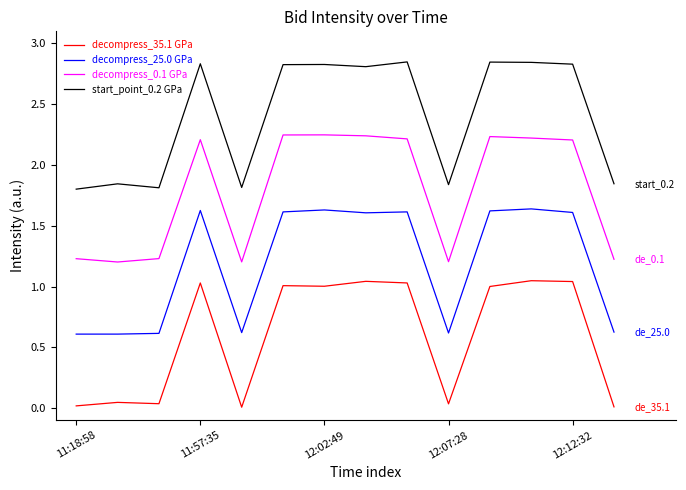

True or false: start_point_0.2 GPa and decompress_35.1 GPa cross at least once.

False